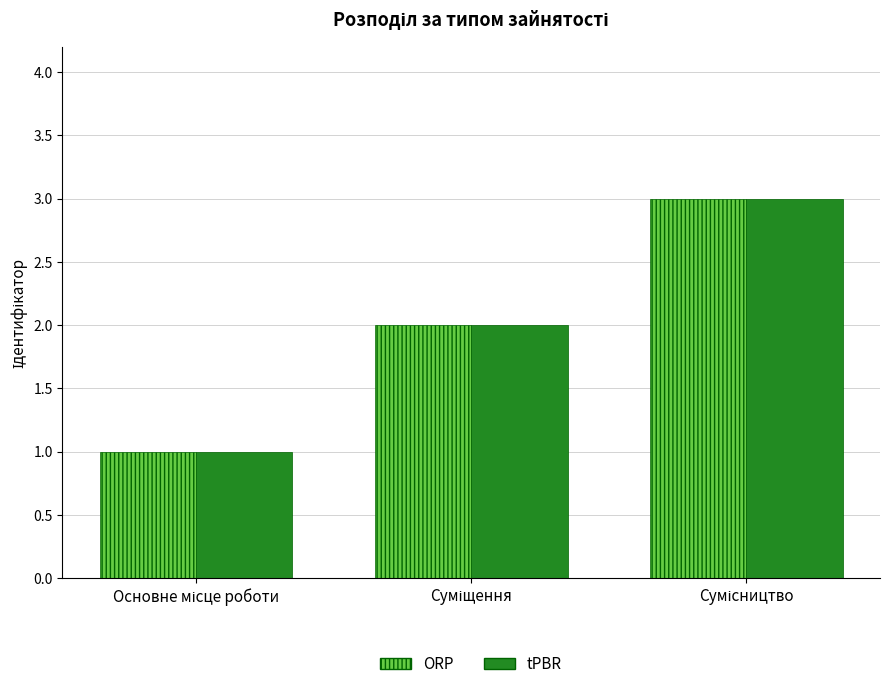

What is the sum of all ORP values?

6